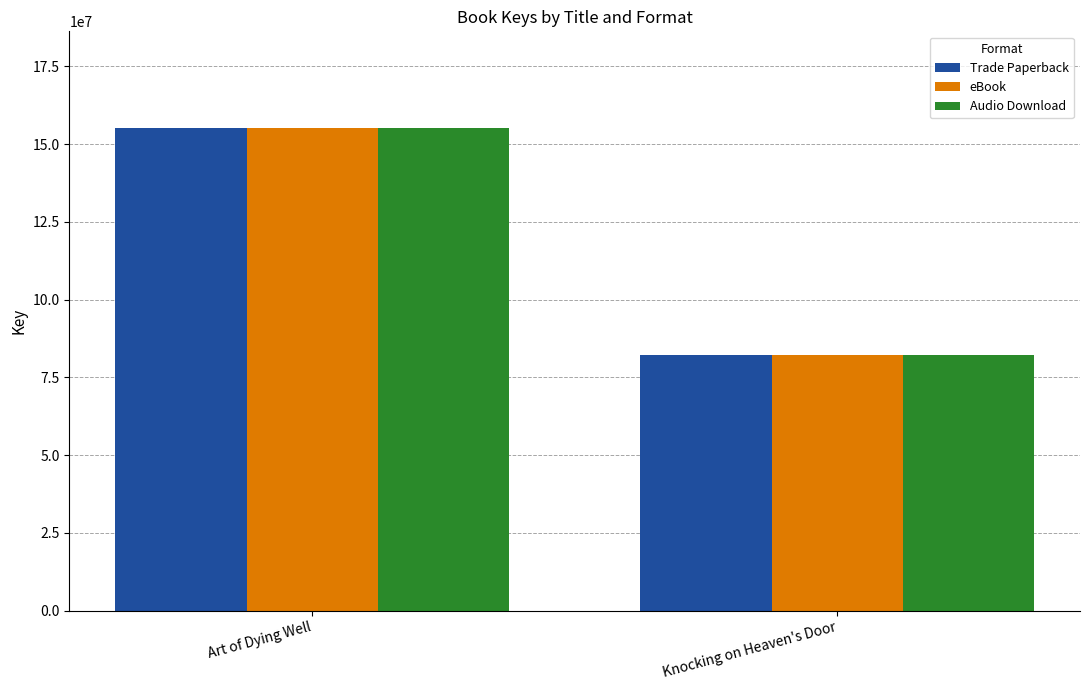

What is the label of the 1st bar from the left?

Art of Dying Well